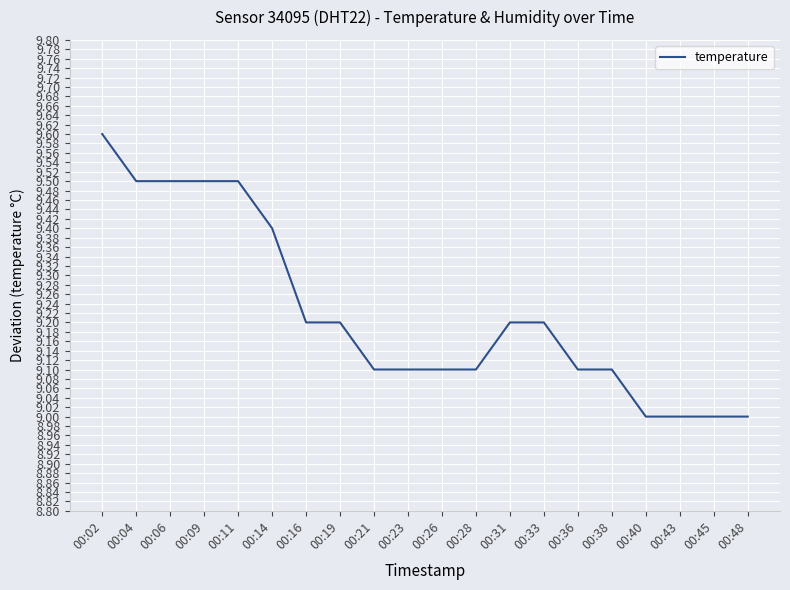

True or false: the data shows 13.4 at 00:06.

False